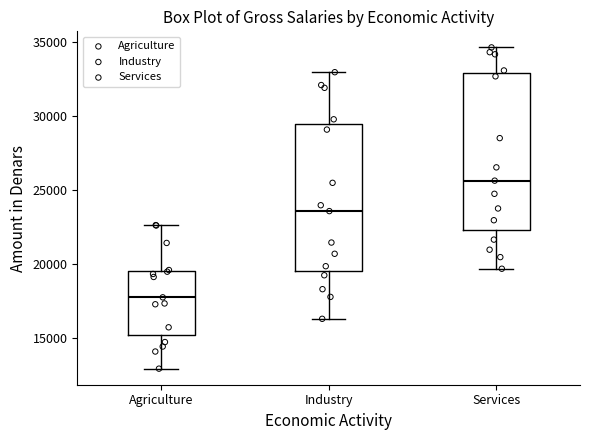

Reading left to right, read every box against the y-axis: the position of its median line, the range the box covers, and the ends of its whiskers. The values are not printed on the chart, so give them approximately, as read against the axis.

Agriculture: median 18000, box 15000 to 19500, whiskers 13000 to 22500
Industry: median 23500, box 19500 to 29500, whiskers 16500 to 33000
Services: median 25500, box 22500 to 33000, whiskers 19500 to 34500